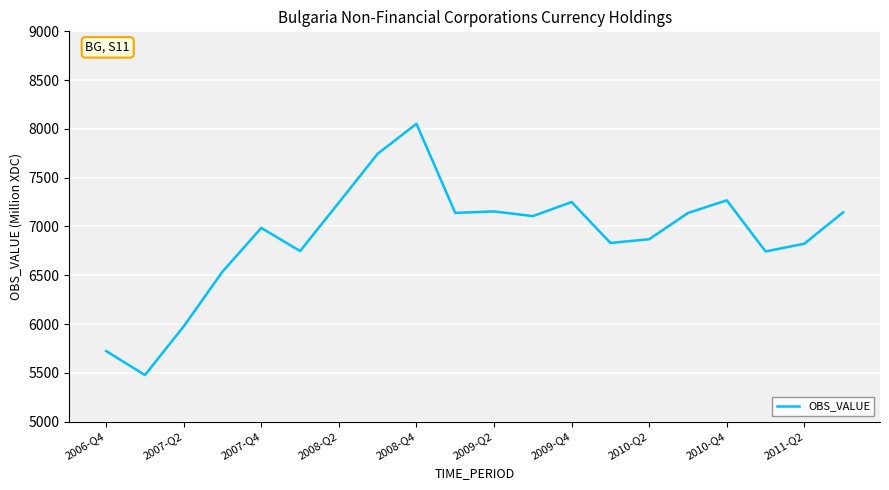

What is the maximum value shown in the chart?

8052